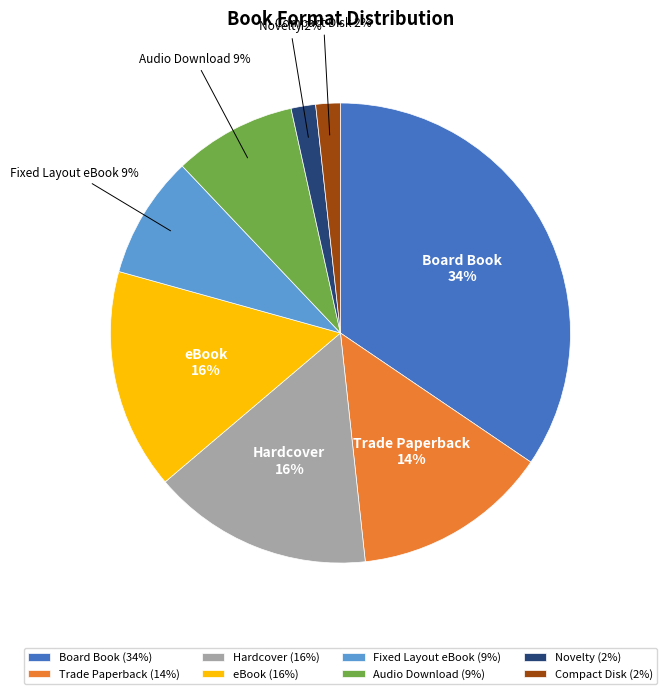

Does any single category account for the majority?

No